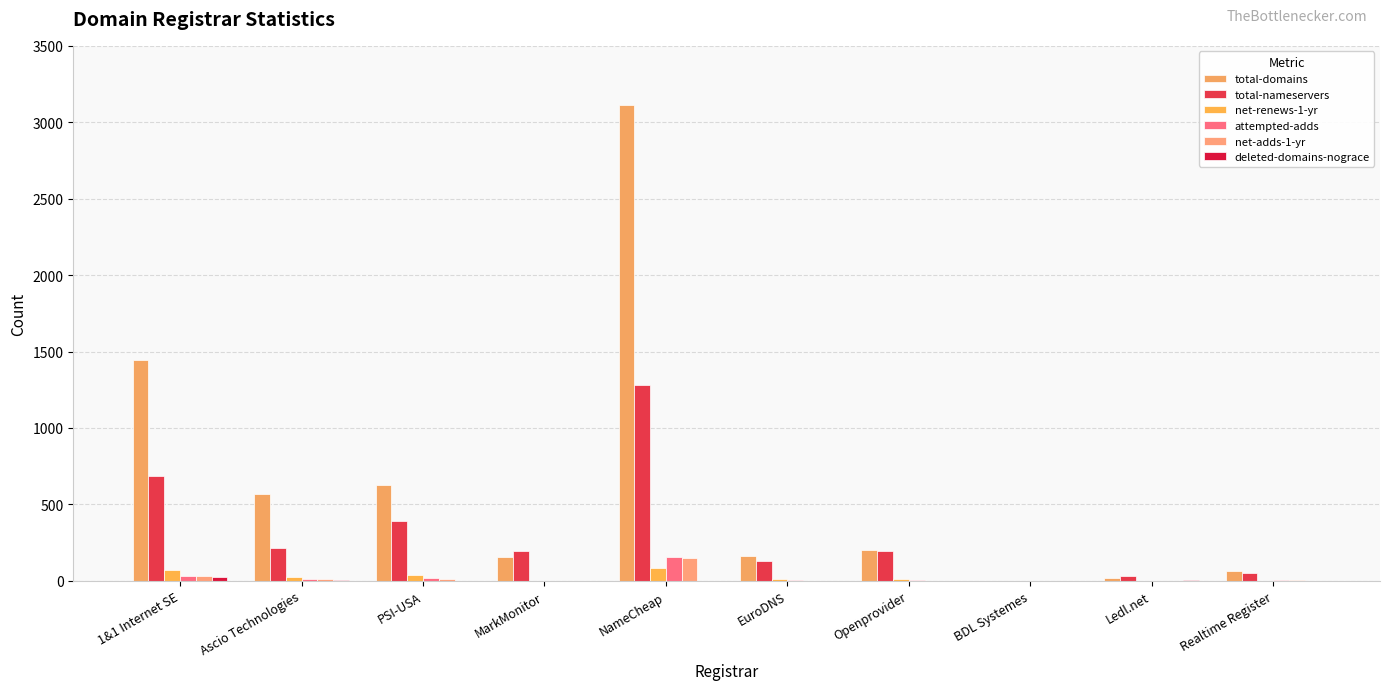

How many series are shown in this chart?

6